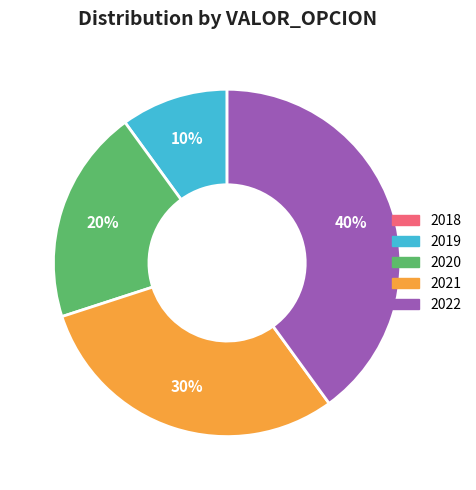

True or false: 2019 accounts for 10% of the total.

True